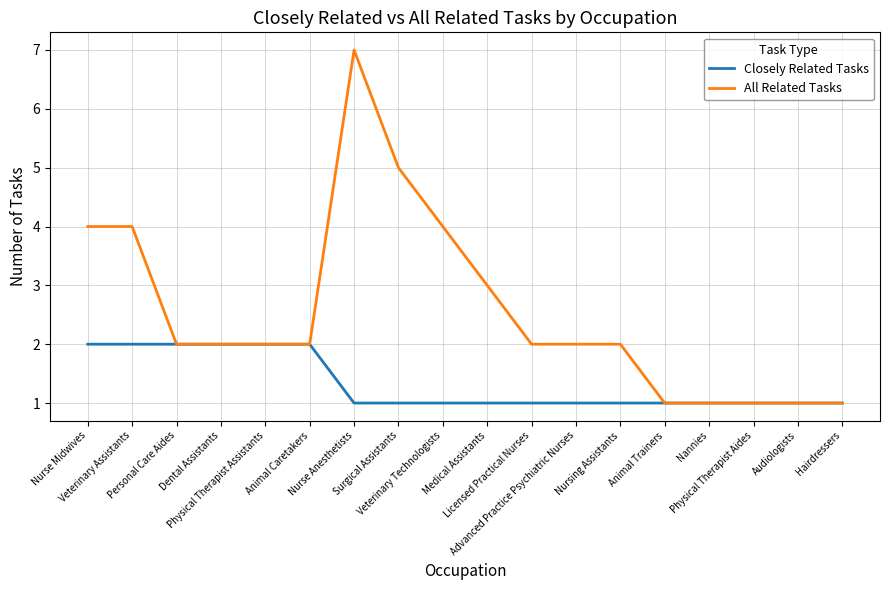

Which series has the widest spread of values?

All Related Tasks